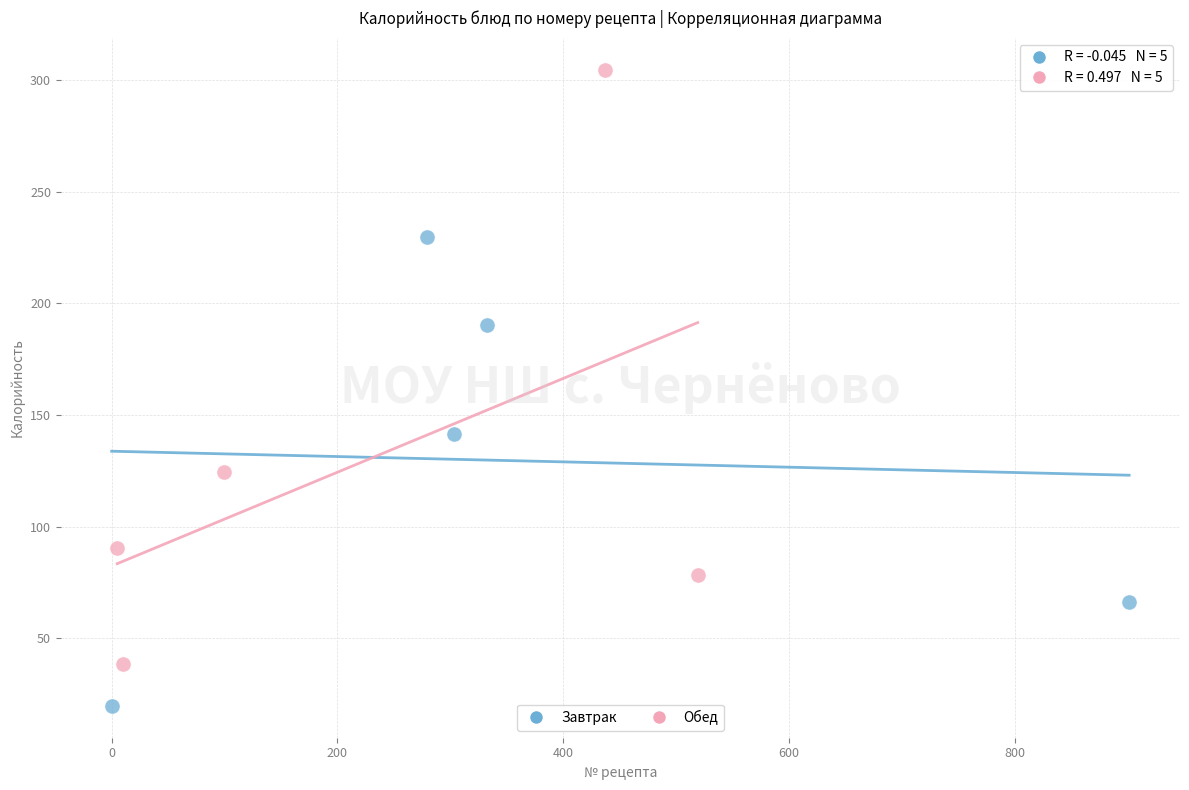

Which series contains the lowest Y value?

Завтрак